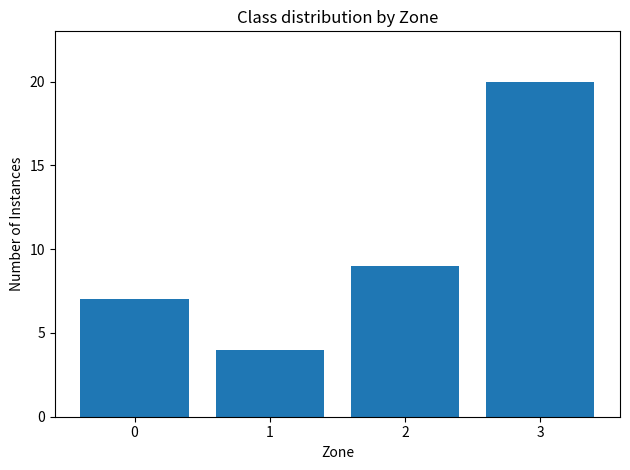

What is the ratio of the value at 0 to the value at 2?

0.8